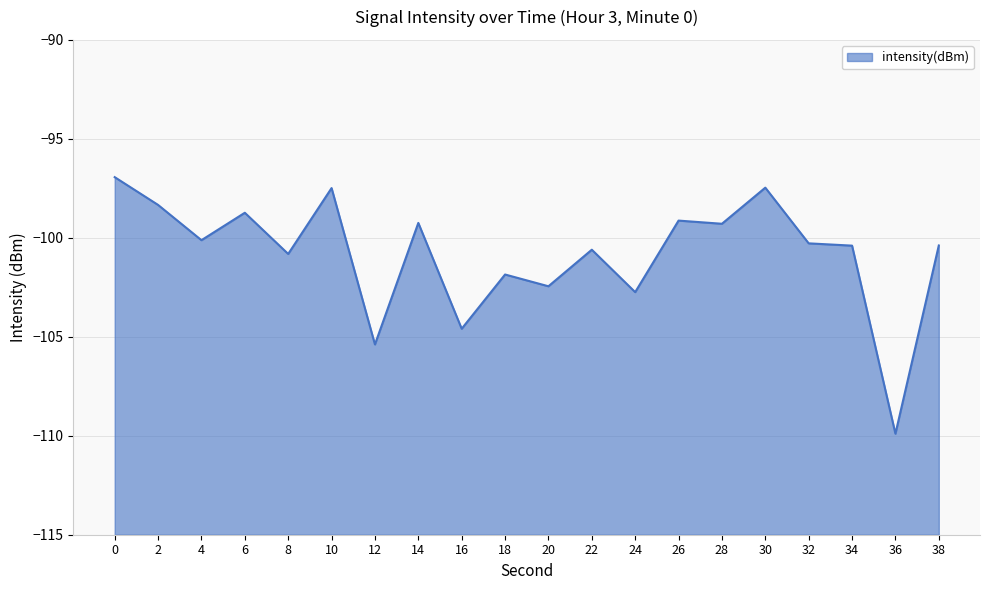

True or false: there are more than 0 points higher than both neighbors.

True